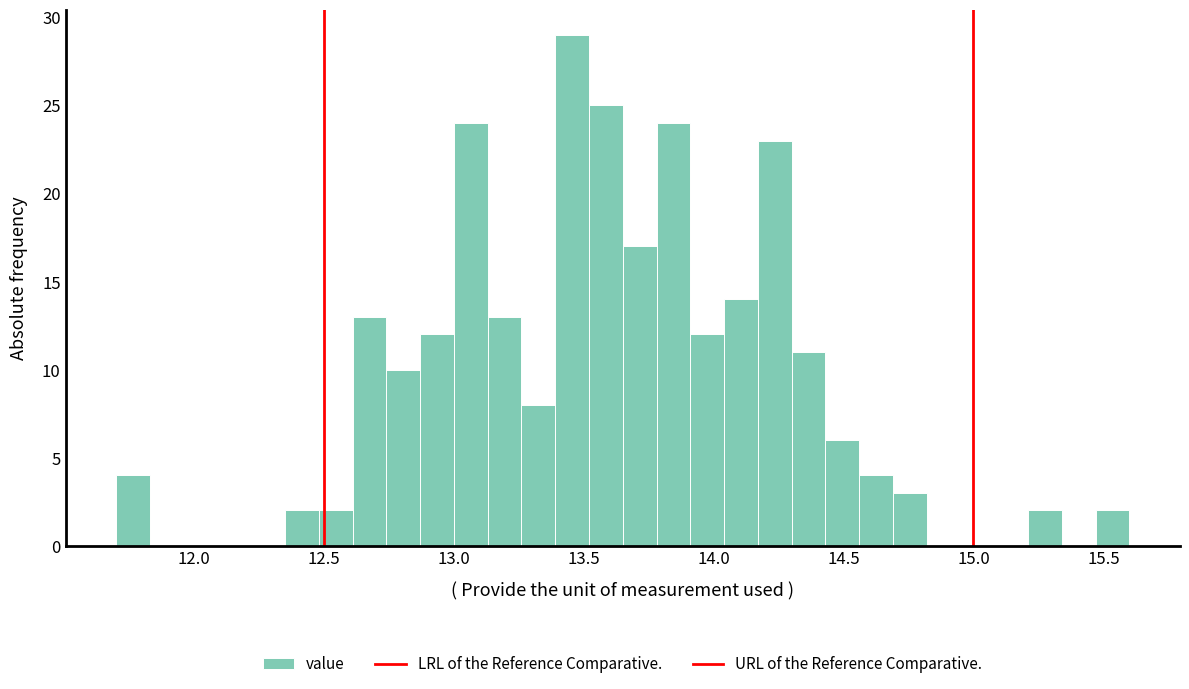

Around what value on the x-axis is the tallest bar? Give the approximate position of its centre, as read against the axis.

13.45